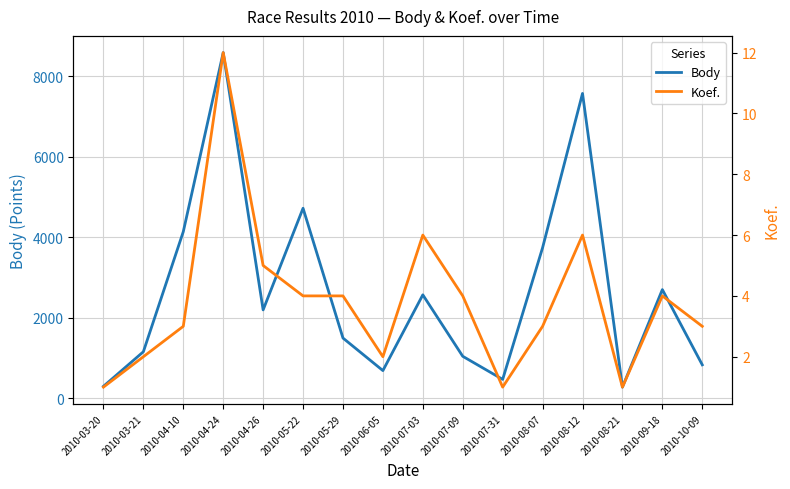

Which series has the largest total across all categories?

Body